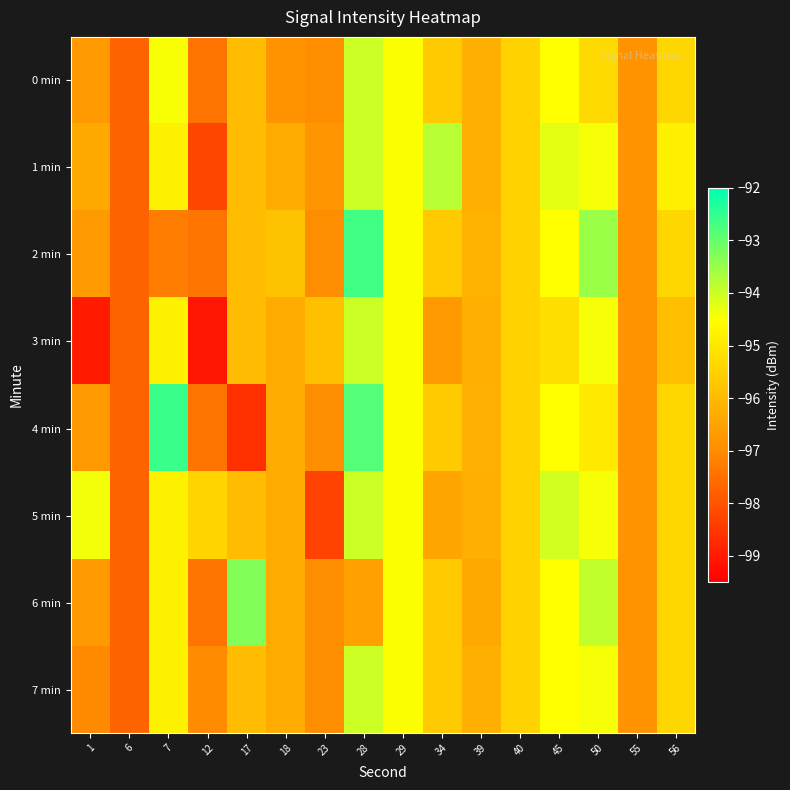

Count the number of categories in the chart.

16